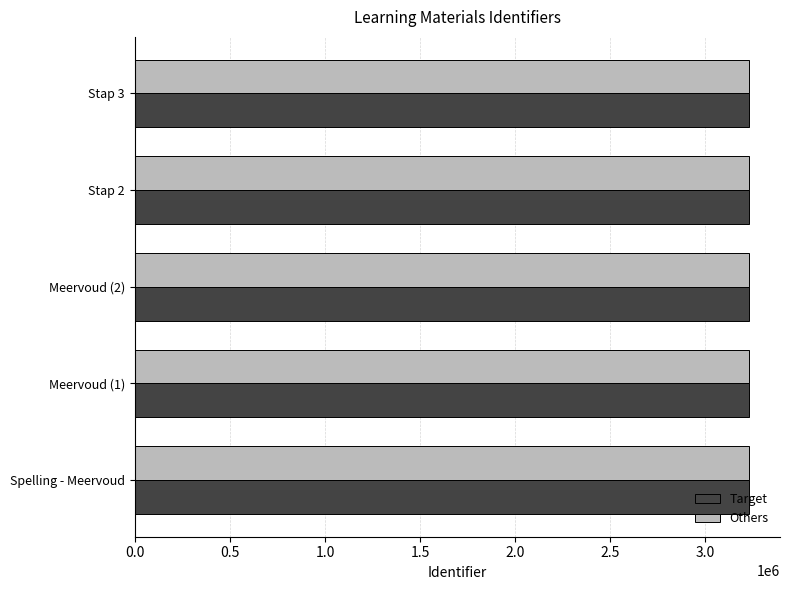

What is the spread (max minus min) of values at Stap 3?

7